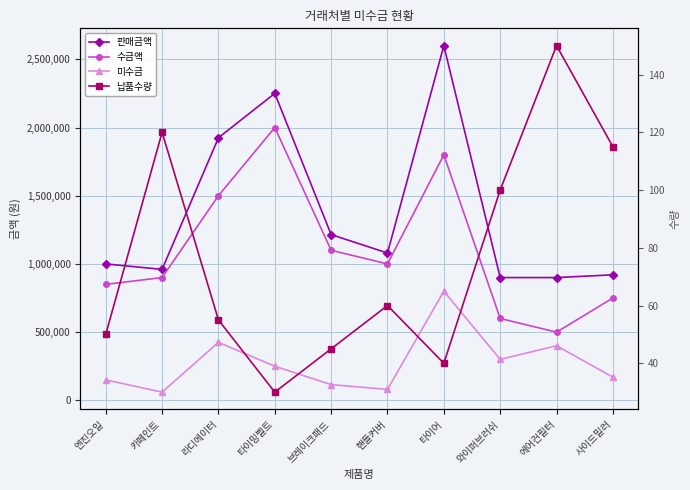

At which category is the sum across all series the highest?

타이어